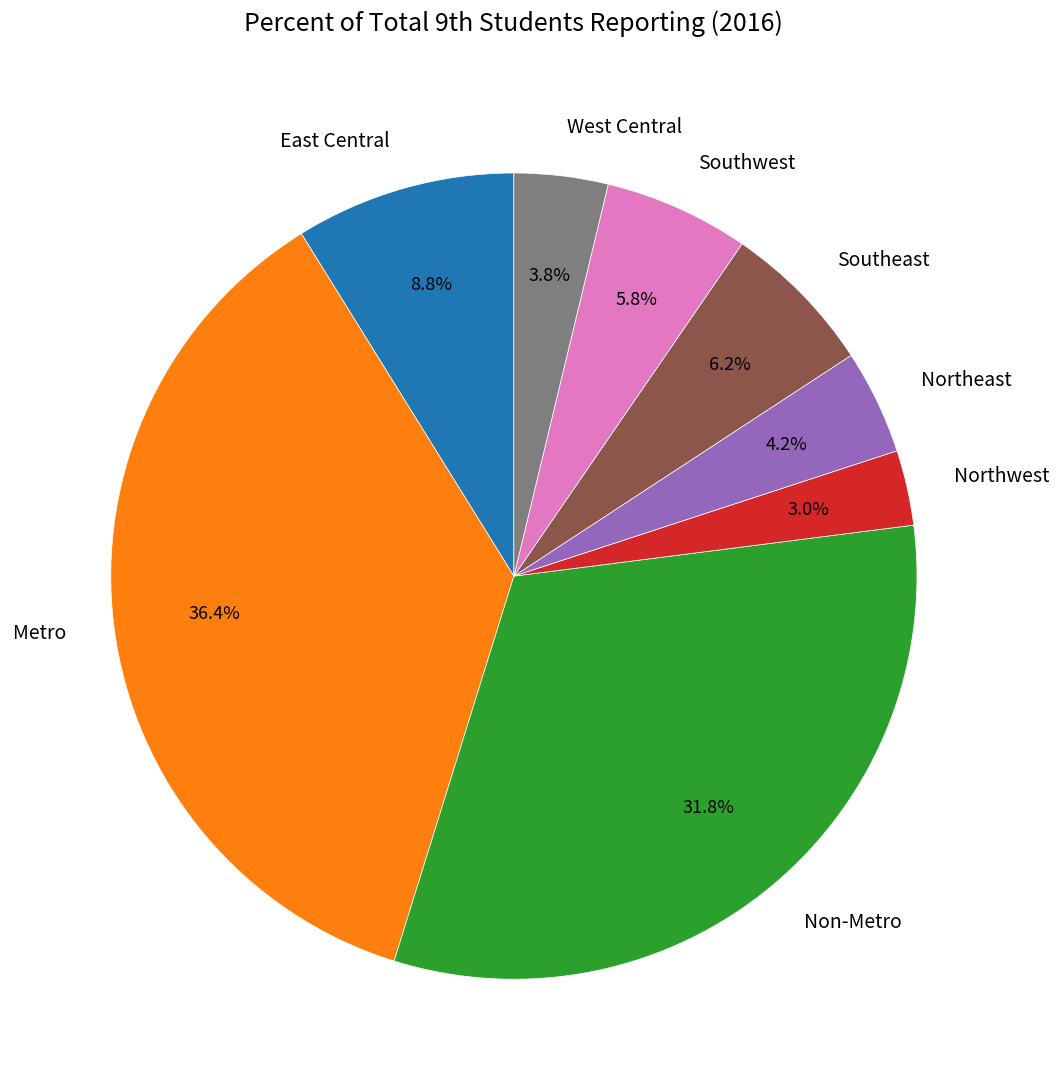

Which category has the biggest portion of the pie?

Metro